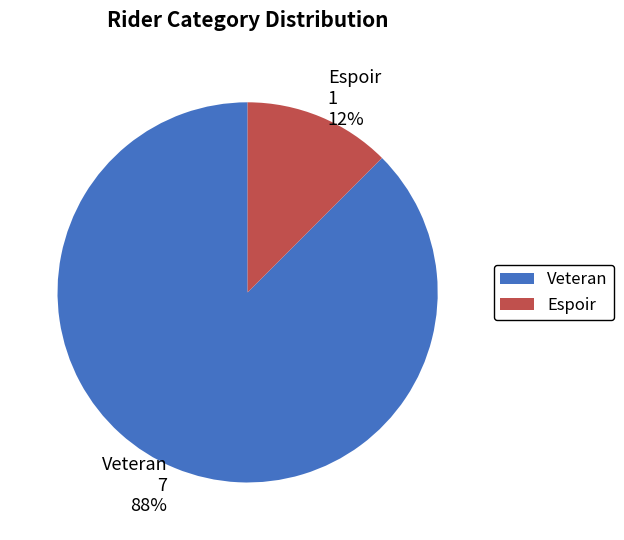

To the nearest percent, what is the average slice percentage?

50%